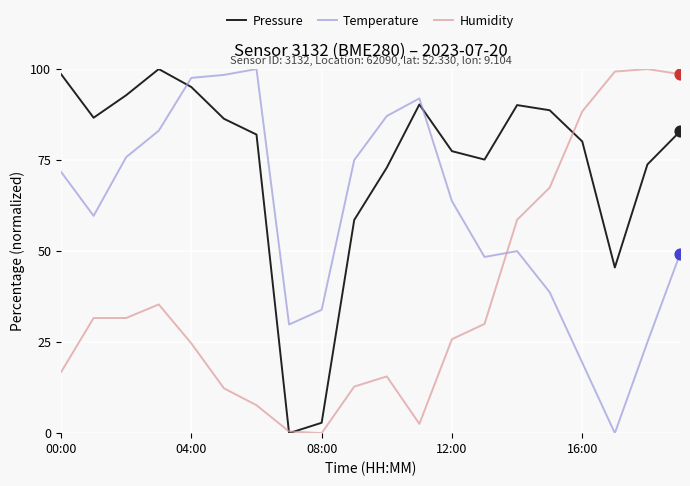

Which series has the largest total across all categories?

Pressure